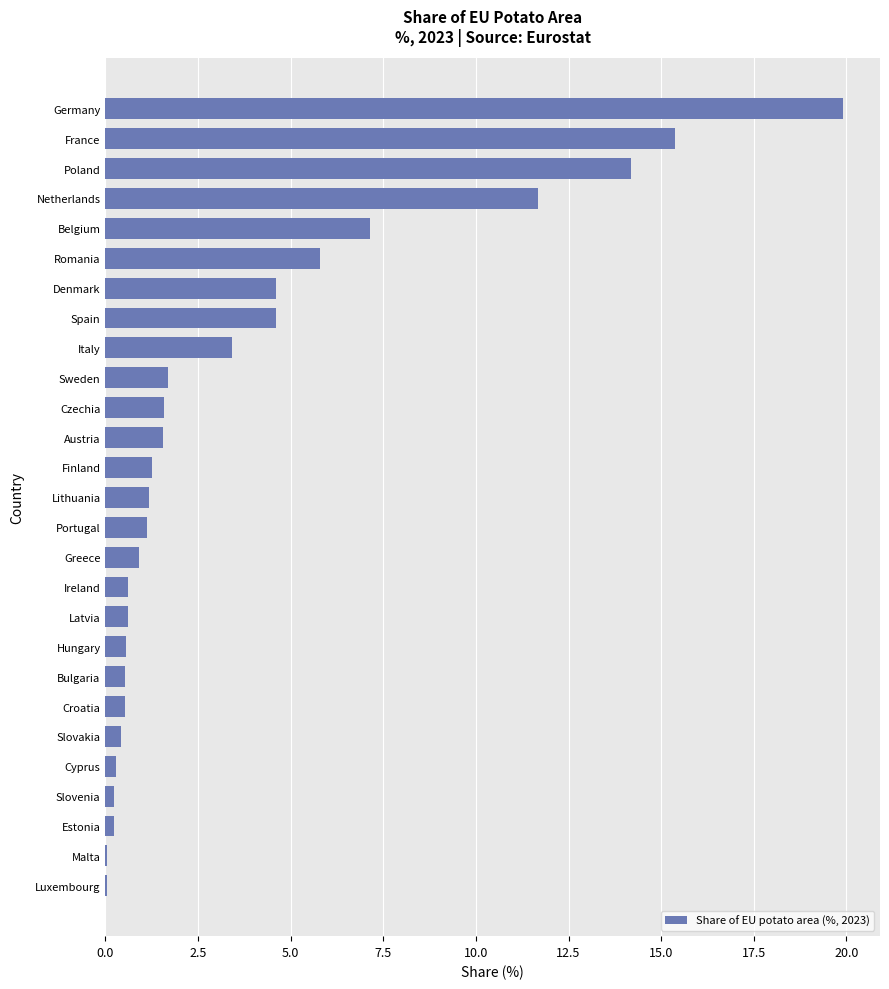

What is the sum of the values at Sweden and Austria?

3.2